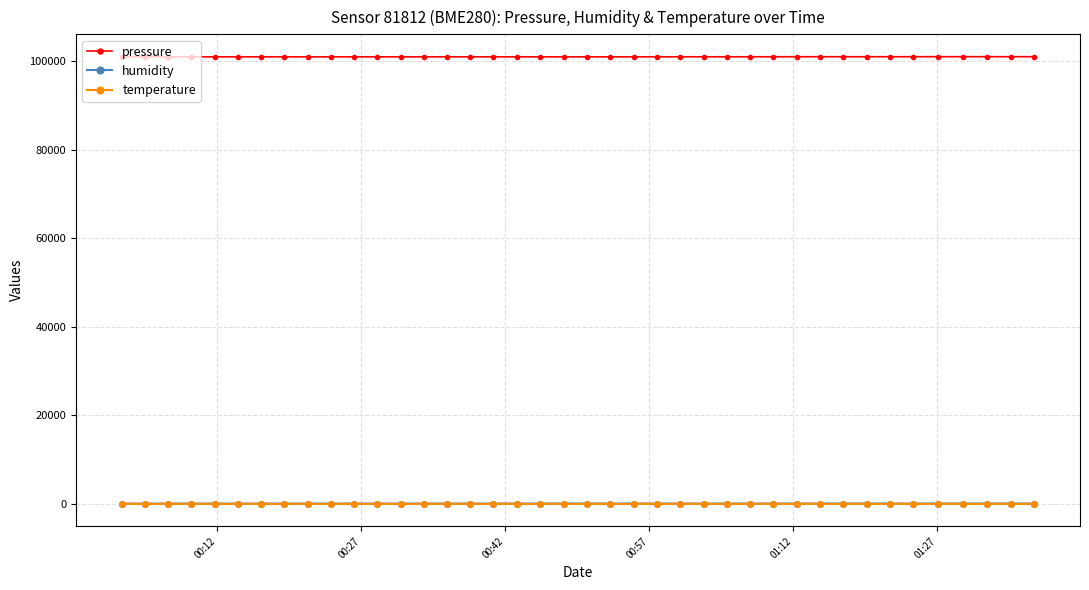

True or false: pressure has more than 0 interior local peaks.

True